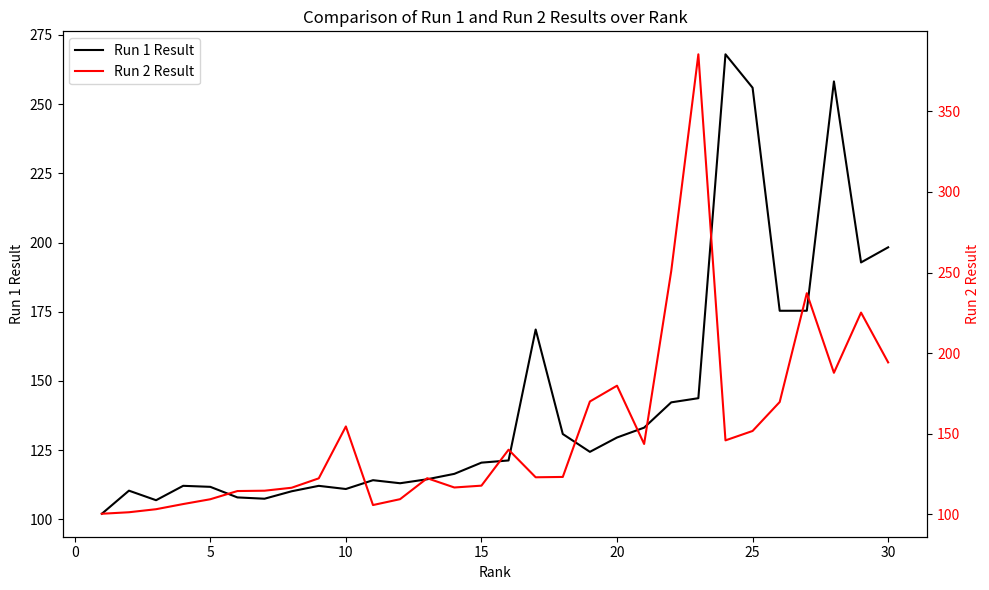

True or false: Run 1 Result has a value of 111.7 at 5.

True